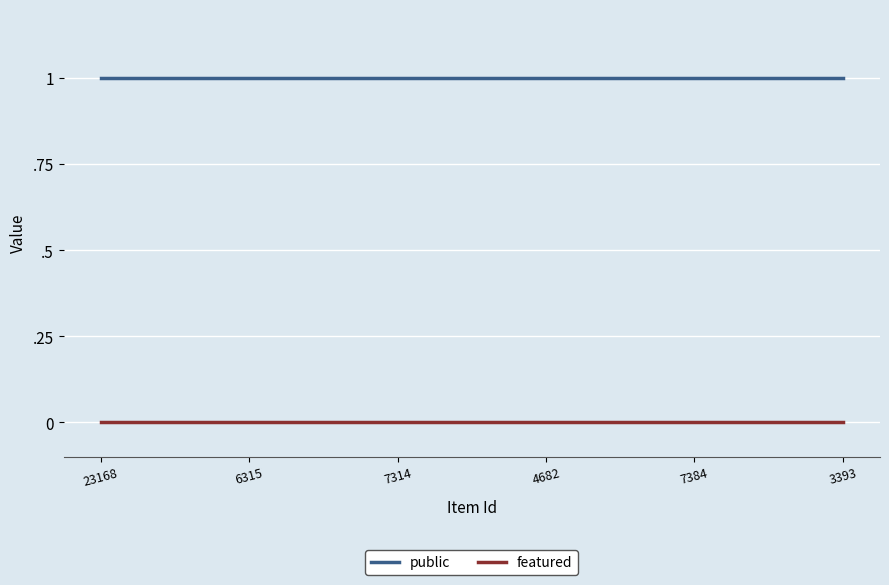

Reading left to right, list all the values displayed in this chart.

public: 1	1	1	1	1	1	1	1	1	1	1	1	1	1	1	1	1	1	1	1	1	1	1	1	1
featured: 0	0	0	0	0	0	0	0	0	0	0	0	0	0	0	0	0	0	0	0	0	0	0	0	0